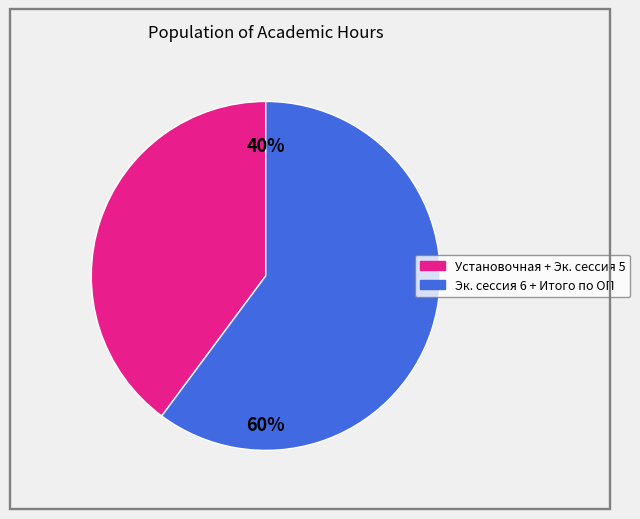

To the nearest percent, what is the difference between the largest and smallest slice percentages?

20%